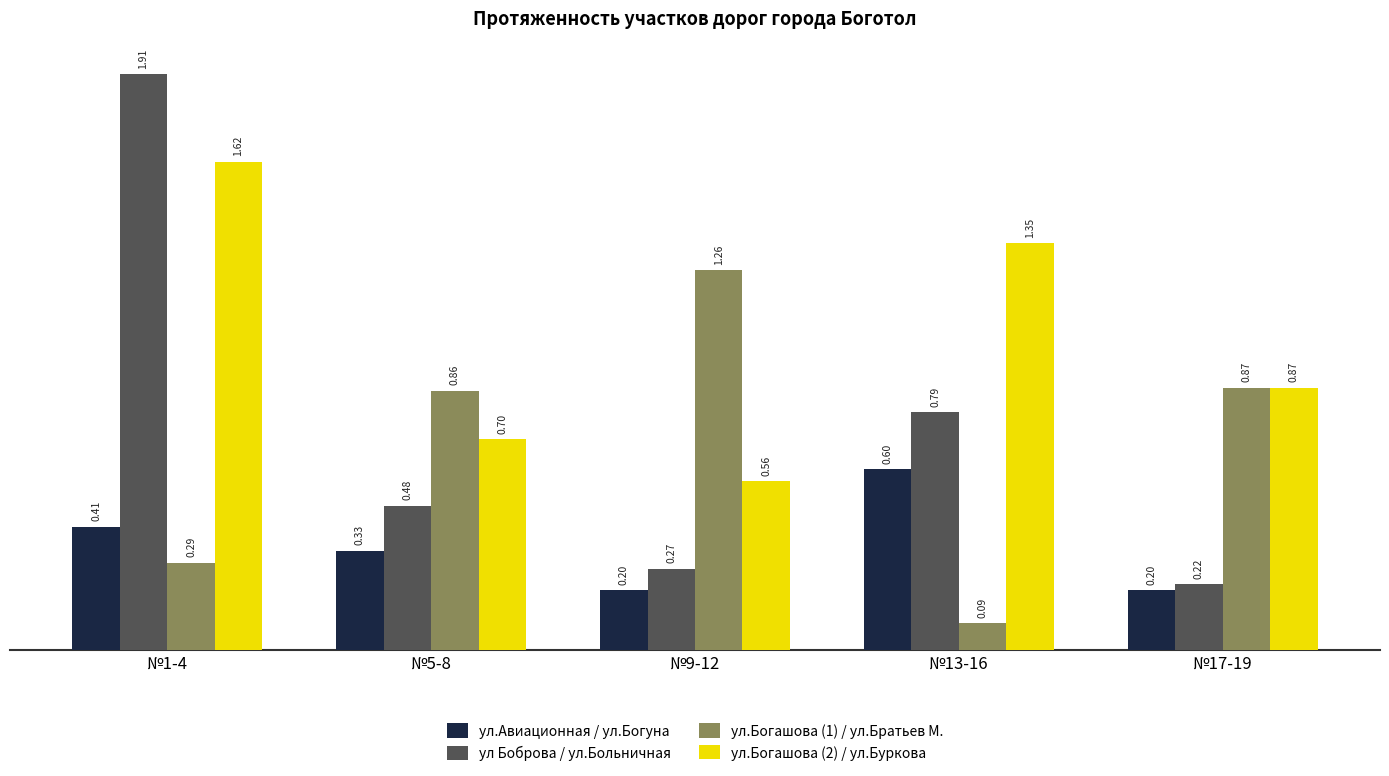

Does the chart contain stacked bars?

No